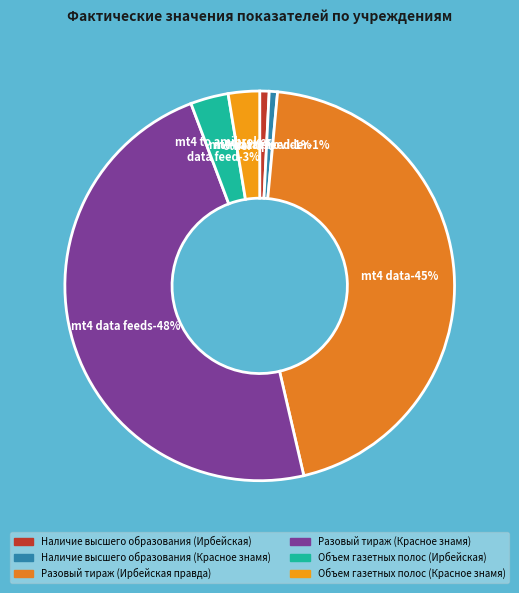

To the nearest percent, what is the difference between the largest and smallest slice percentages?

47%